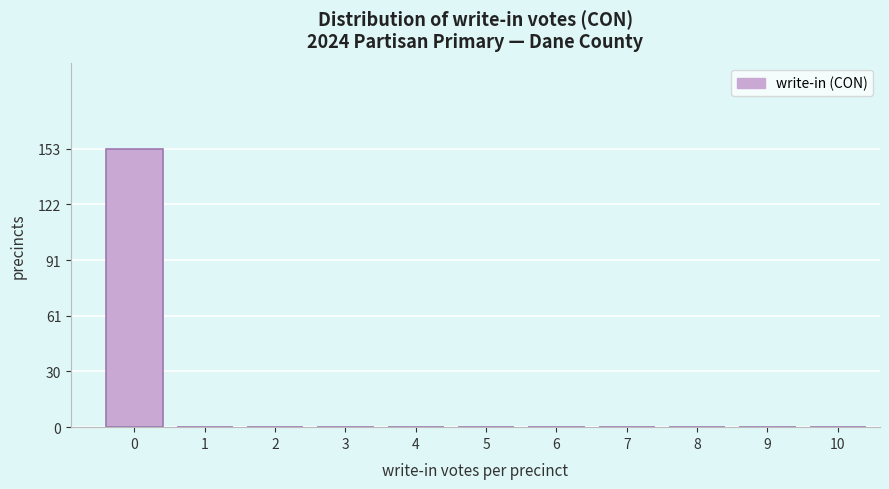

What is the greatest value displayed?

153